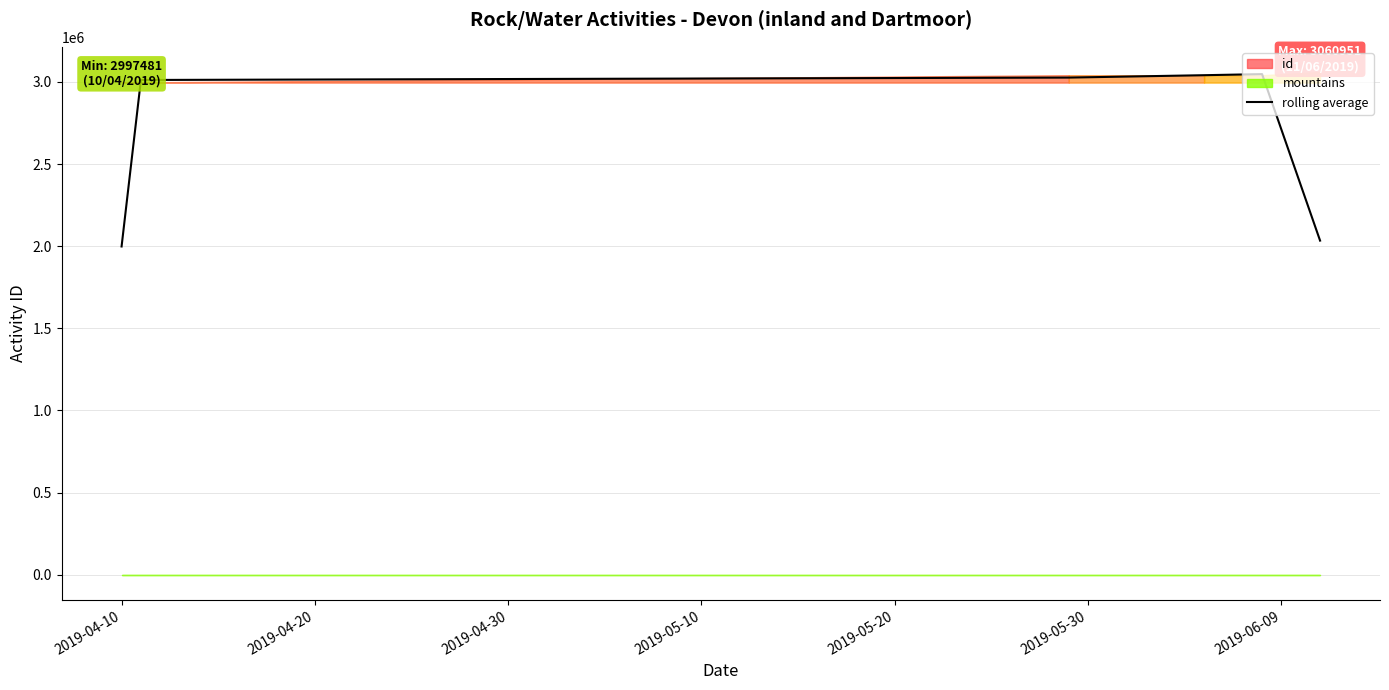

What is the label of the 5th point from the right?

2019-04-20